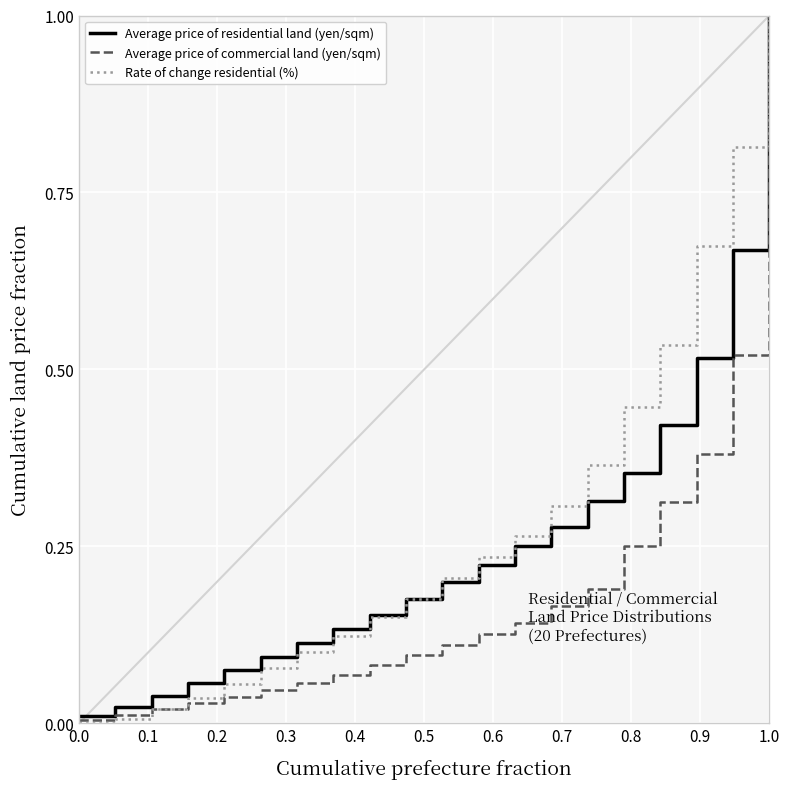

What is the maximum value shown in the chart?

1.0